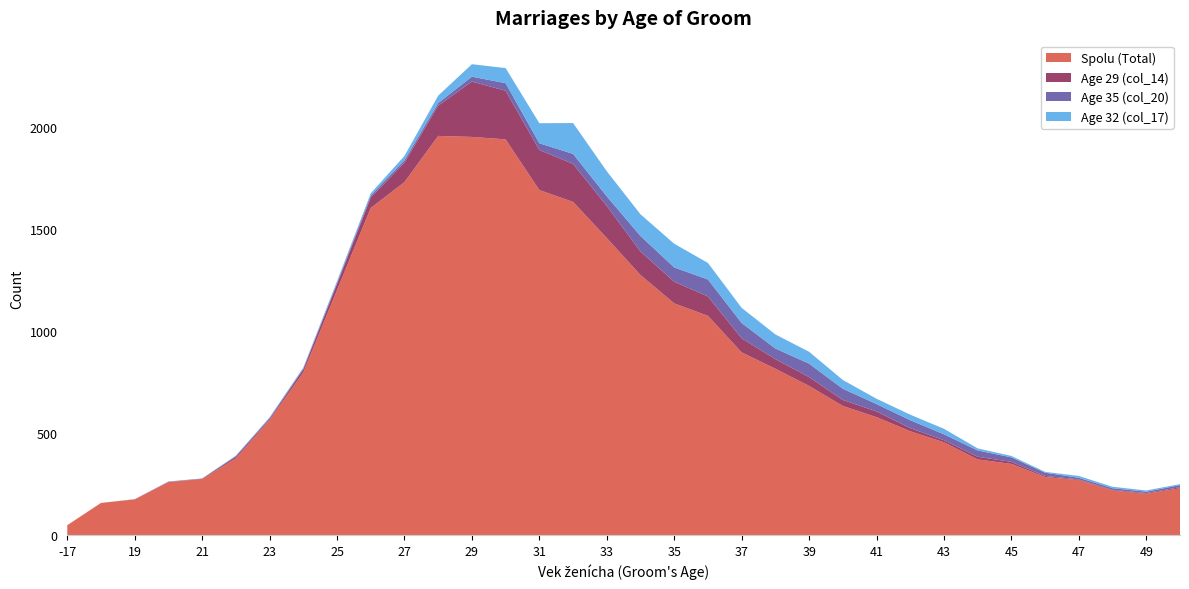

The value of Spolu (Total) at 29 is 782. True or false?

False